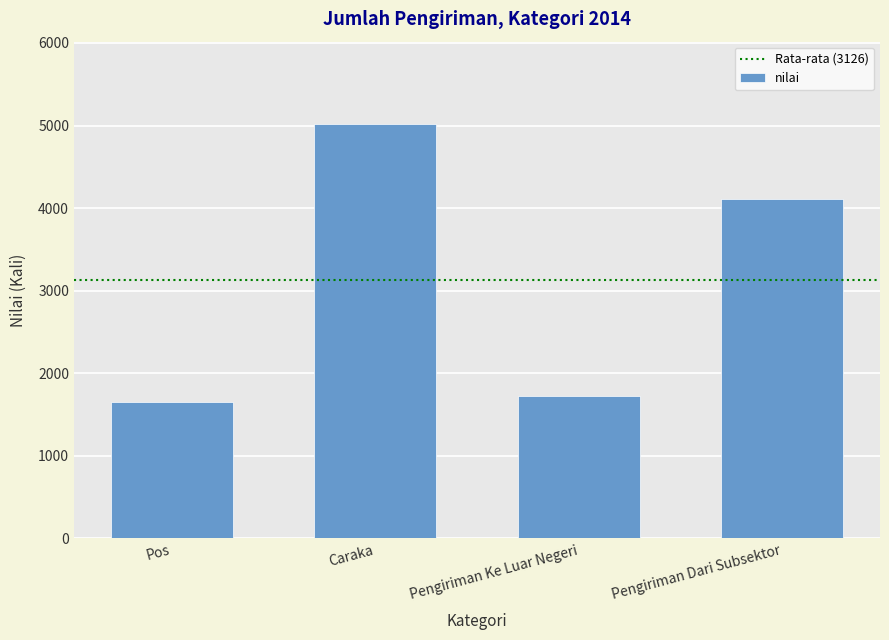

Count the number of data series in this chart.

1